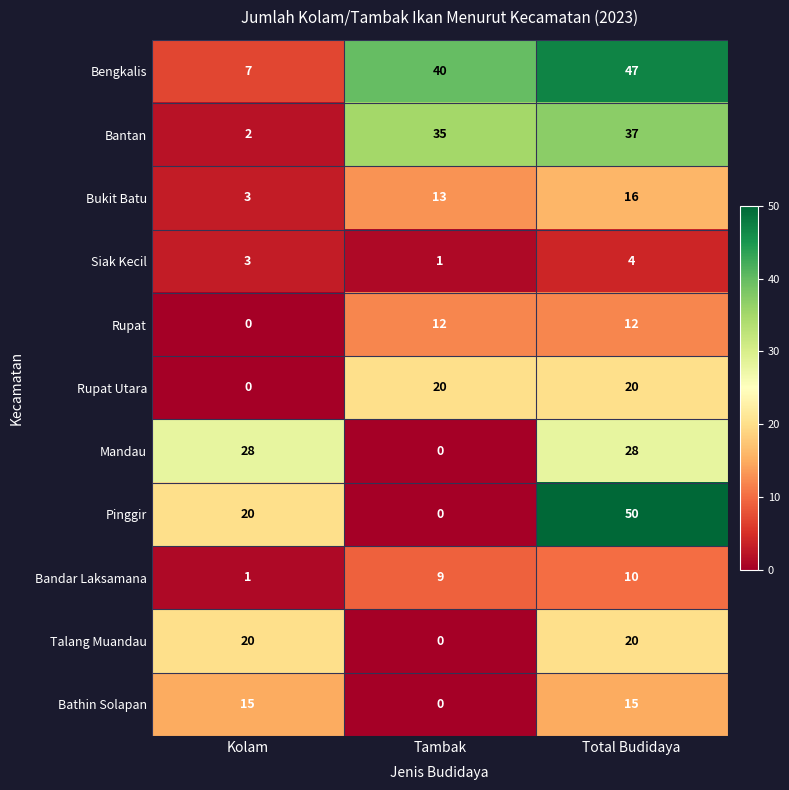

At how many categories does at least one series exceed 9?

3